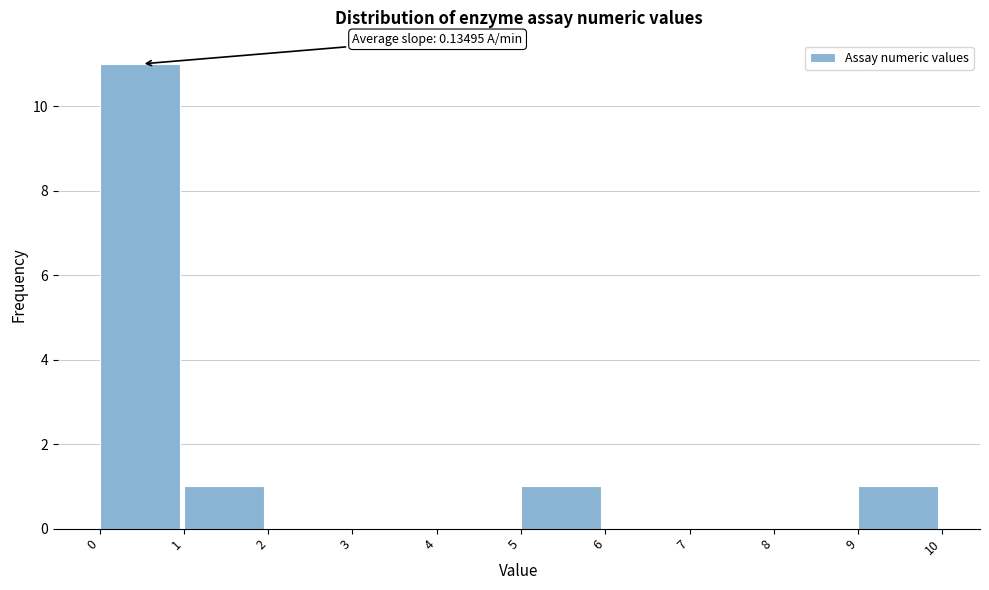

Over which range of the x-axis is the bar tallest?

0 to 1